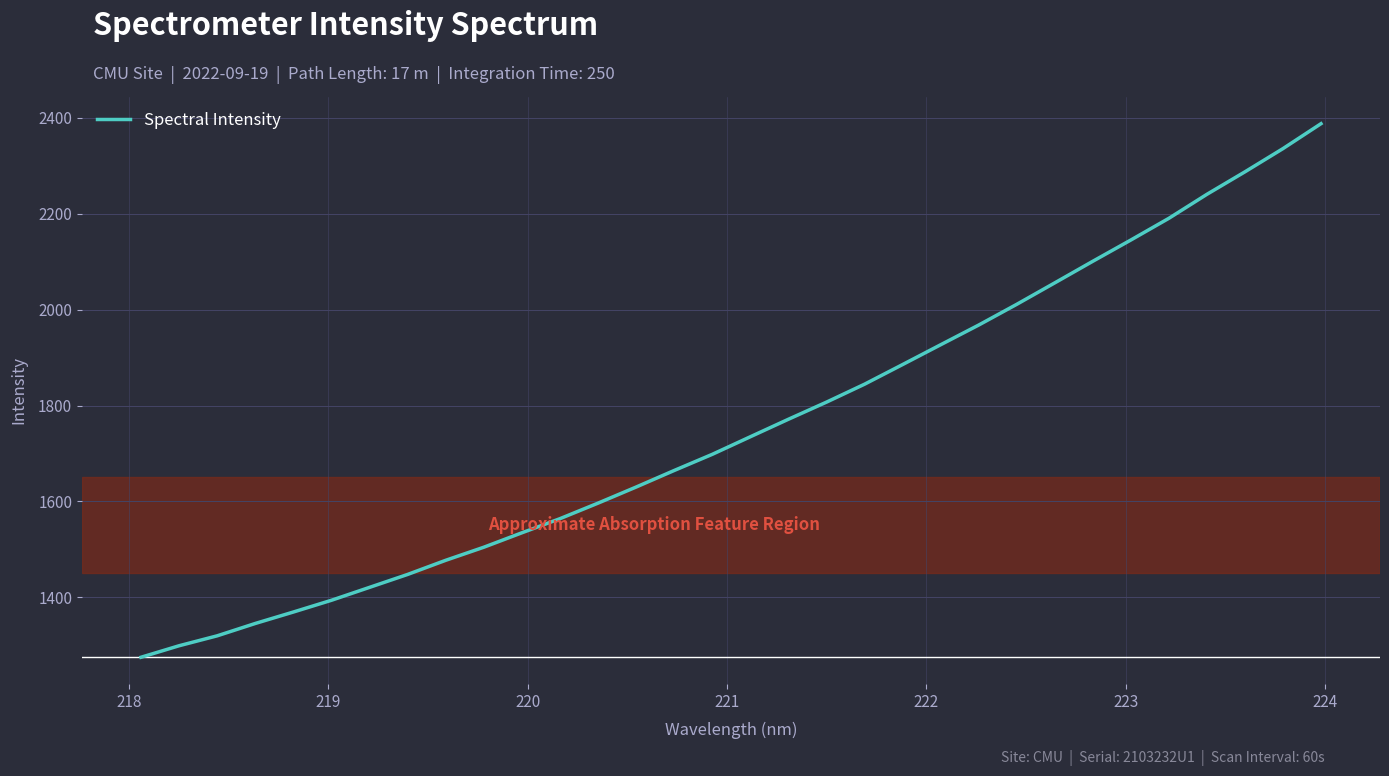

What is the smallest value displayed?

1274.9